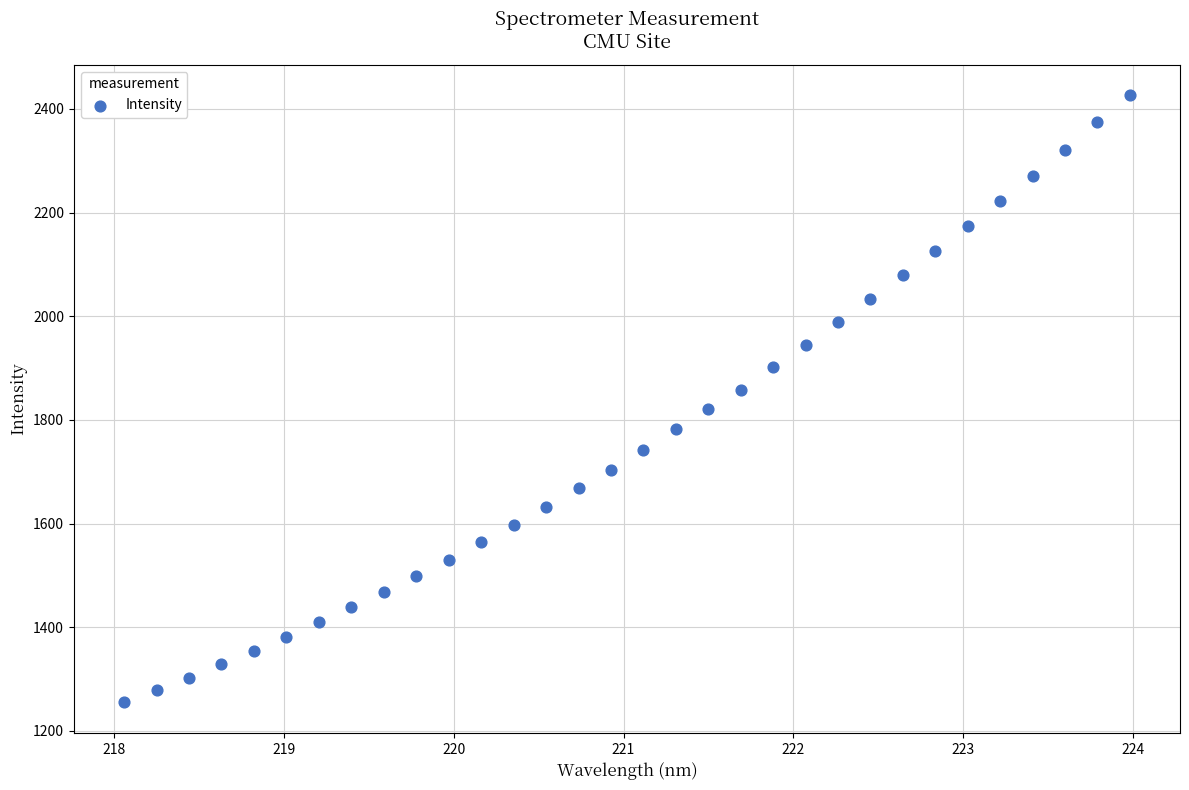

What is the range of Y values (max minus min)?

1171.5